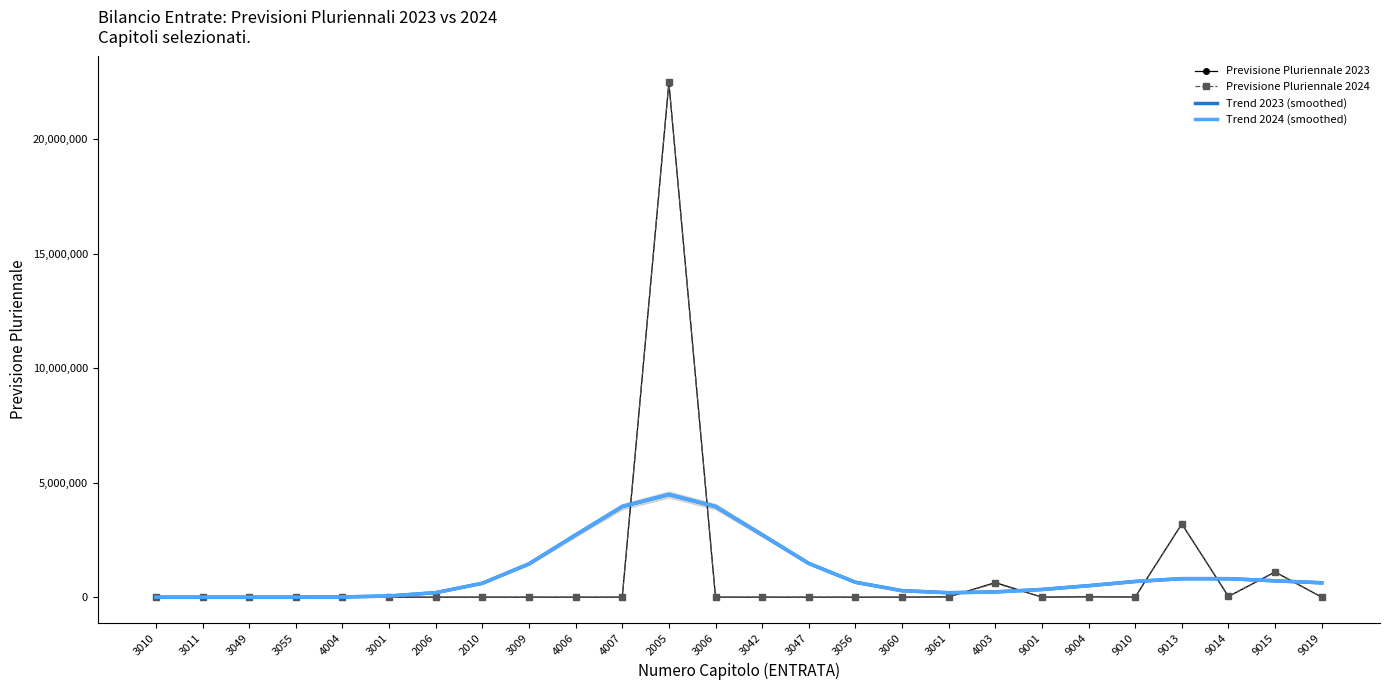

At which category is the sum across all series the highest?

2005